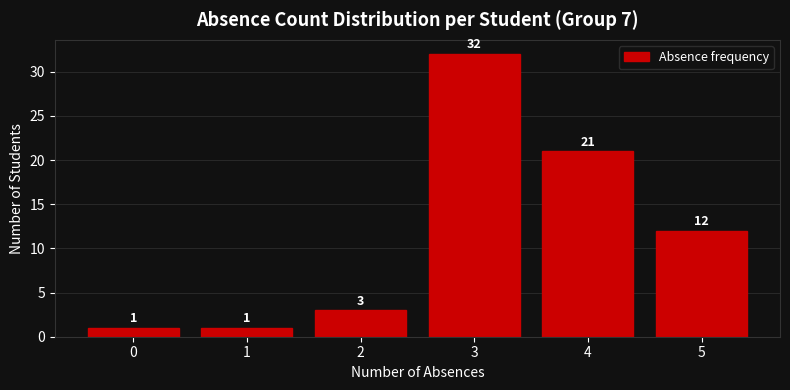

Reading left to right, transcribe this chart: for each bar, give the range it covers on the x-axis and its height.

-0.5 to 0.5: 1
0.5 to 1.5: 1
1.5 to 2.5: 3
2.5 to 3.5: 32
3.5 to 4.5: 21
4.5 to 5.5: 12